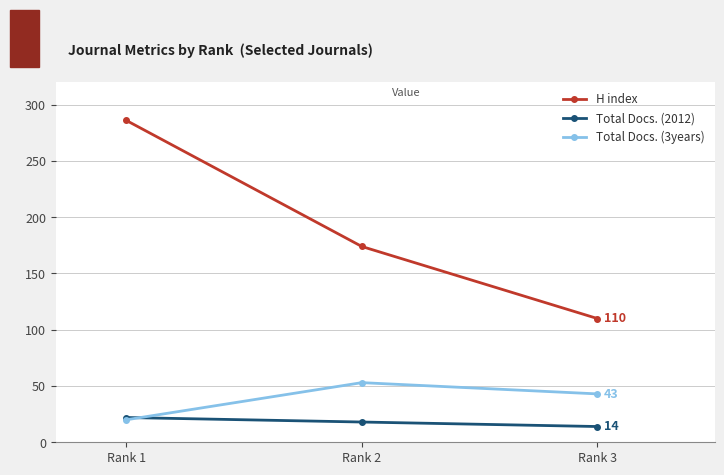

How many values in the Total Docs. (2012) series are below 18?

1